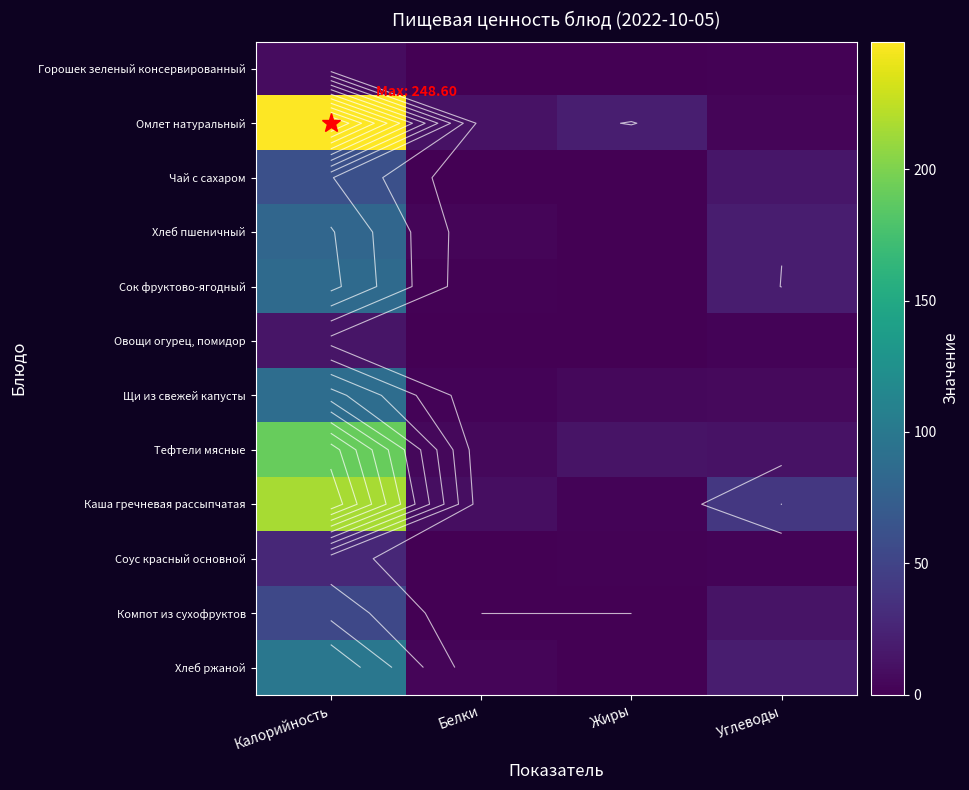

At which category does the chart reach its peak across all series?

Калорийность